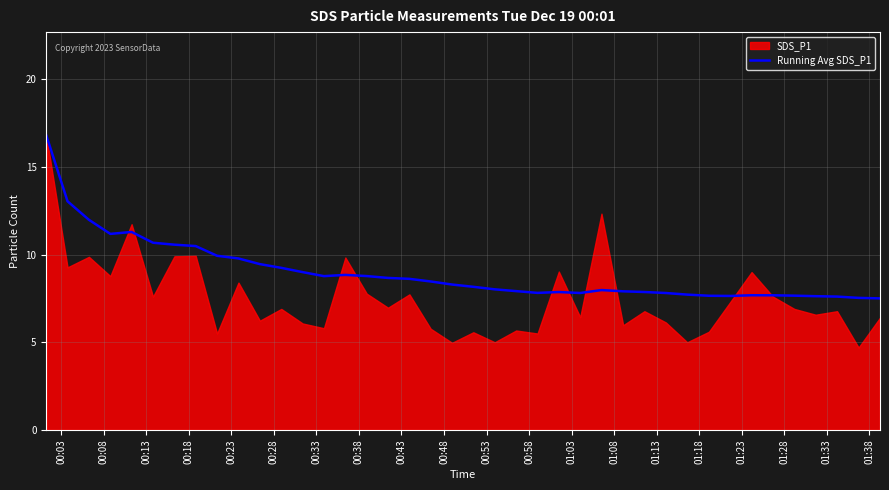

What is the highest value of the Running Avg SDS_P1 series?

16.8